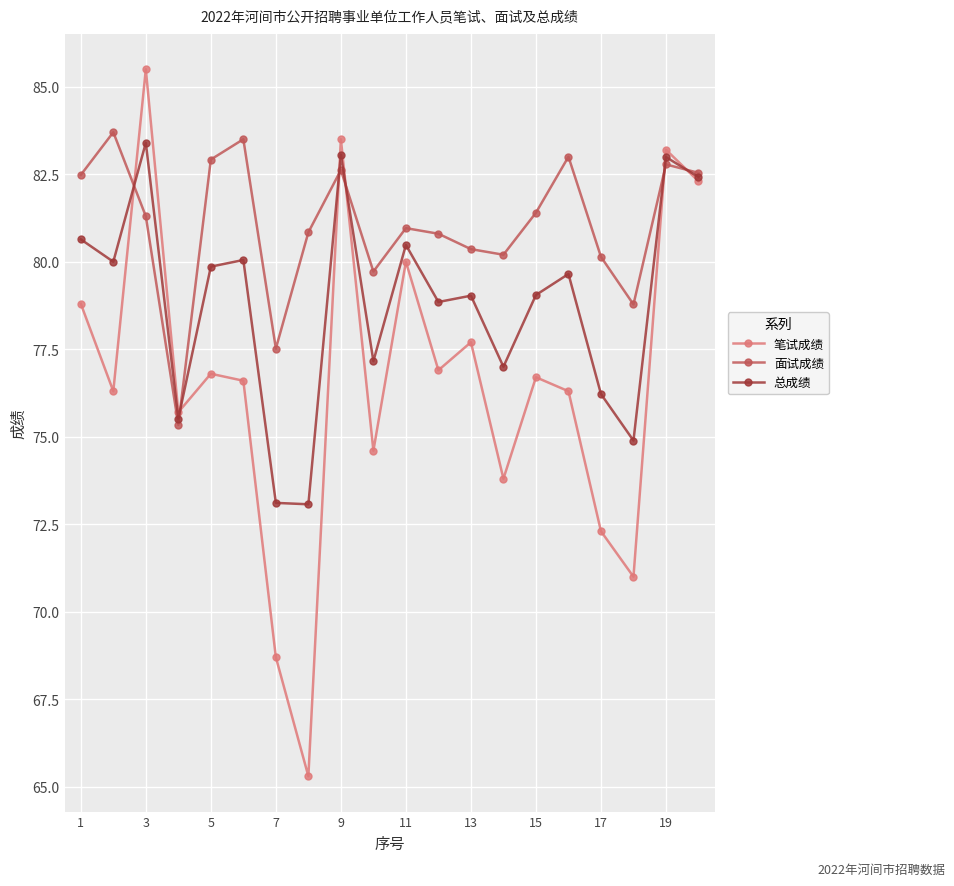

What is the value of the 总成绩 point at the 5th from the left?

79.9